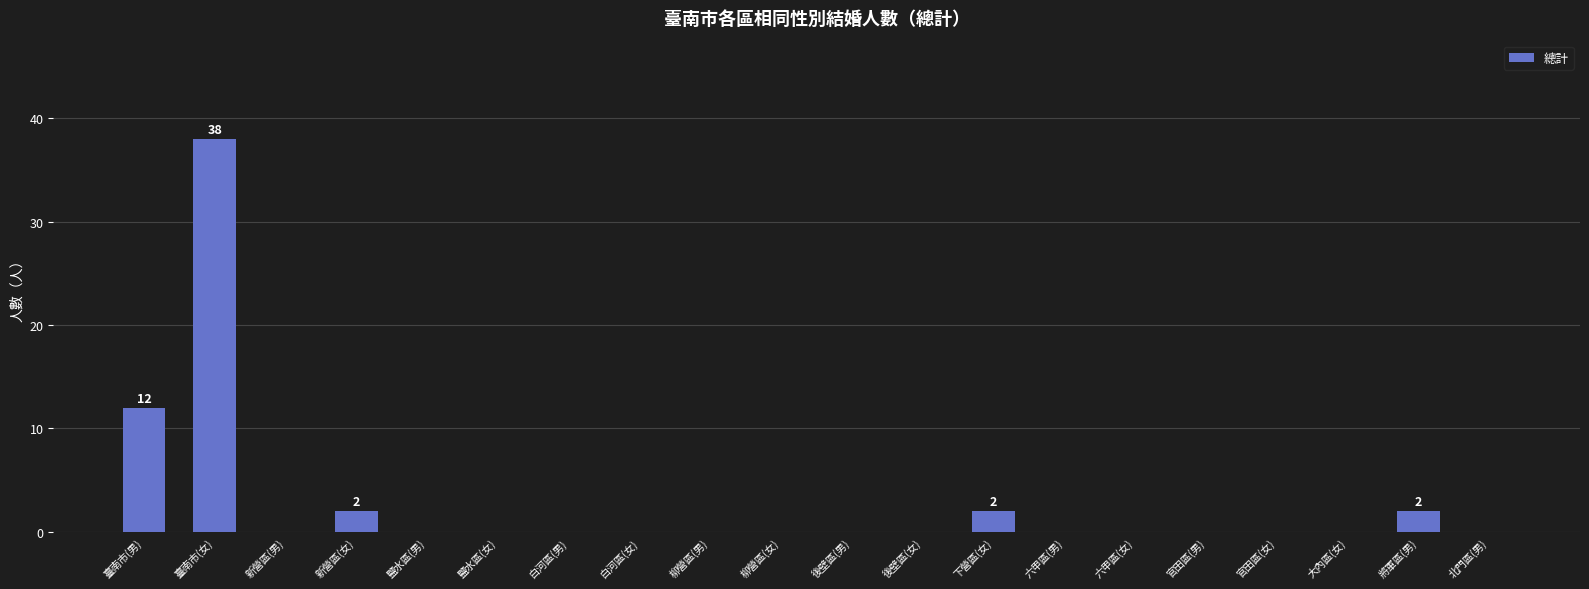

The chart shows a value of 2 at 將軍區(男). True or false?

True